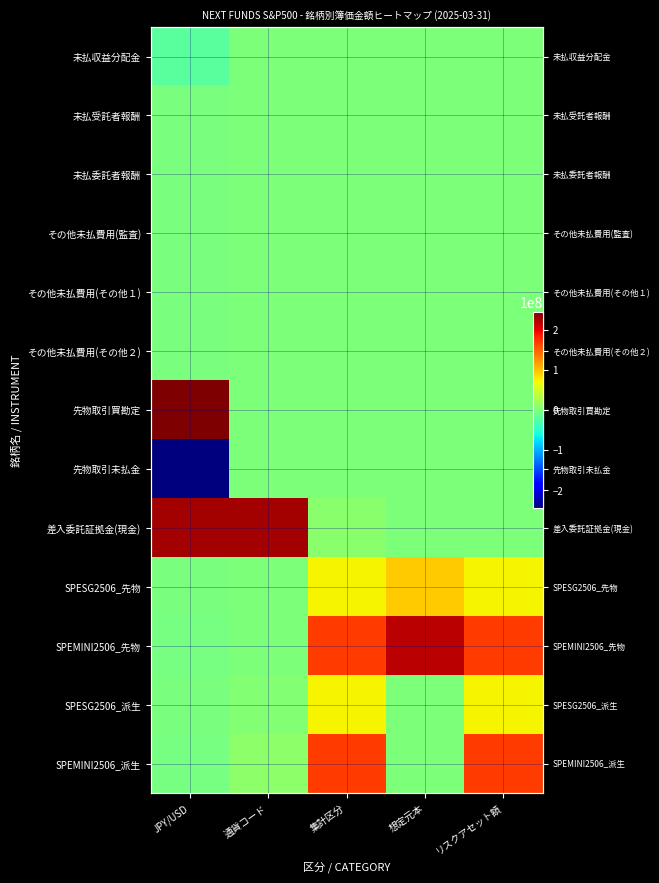

What is the minimum value shown in the chart?

-244191578